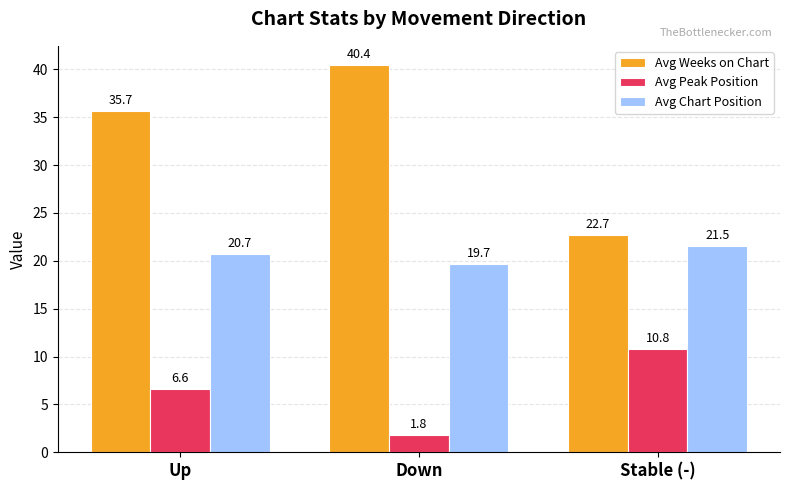

How many values in the Avg Weeks on Chart series exceed 35?

2